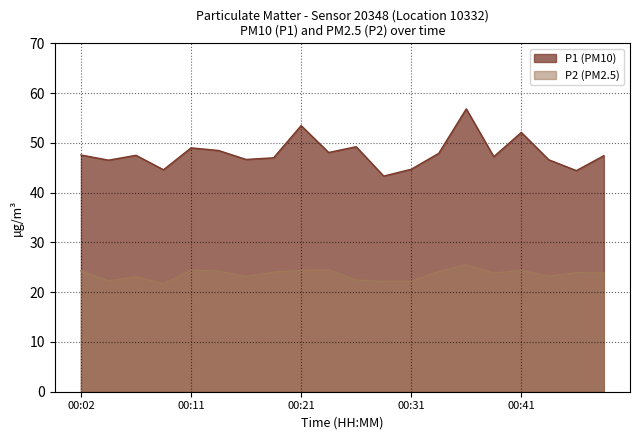

List the series in order of their overall mean, lowest first.

P2 (PM2.5), P1 (PM10)